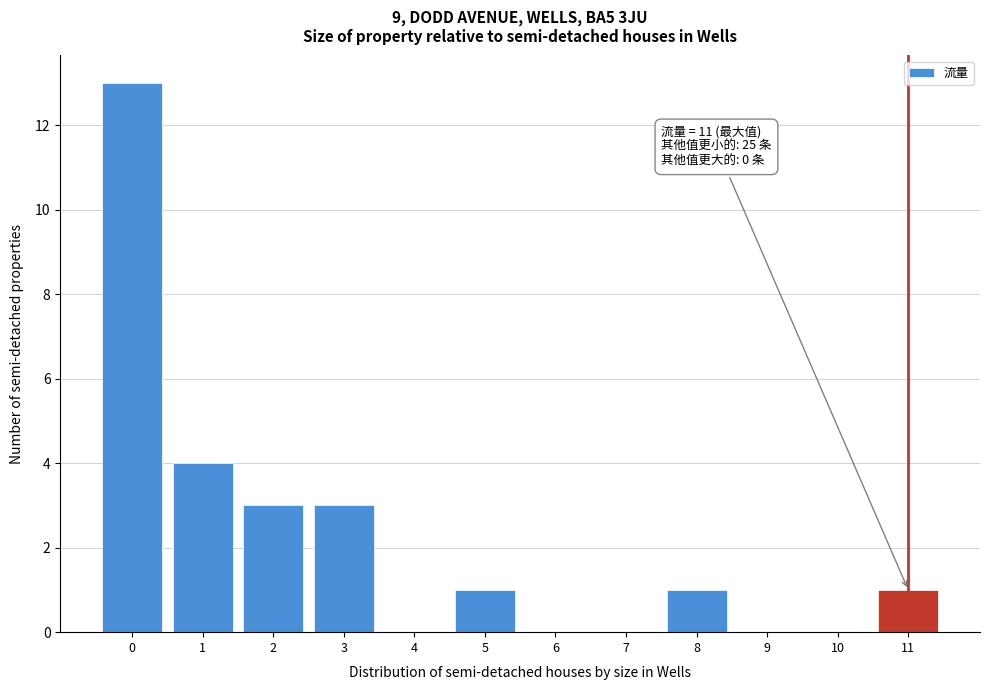

Reading right to left, transcribe all the data shown in this chart.

11=1	10=0	9=0	8=1	7=0	6=0	5=1	4=0	3=3	2=3	1=4	0=13